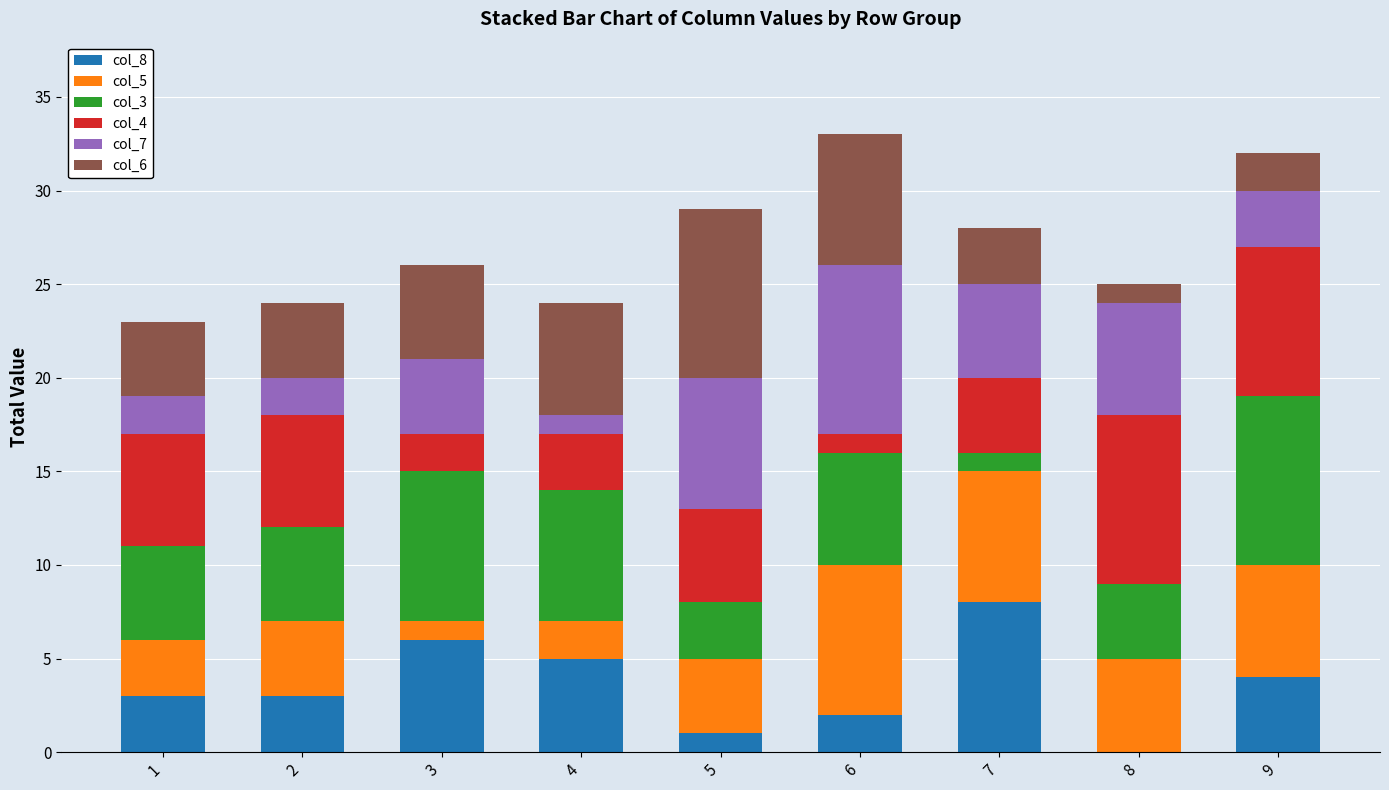

The value of col_8 at 1 is 3. True or false?

True